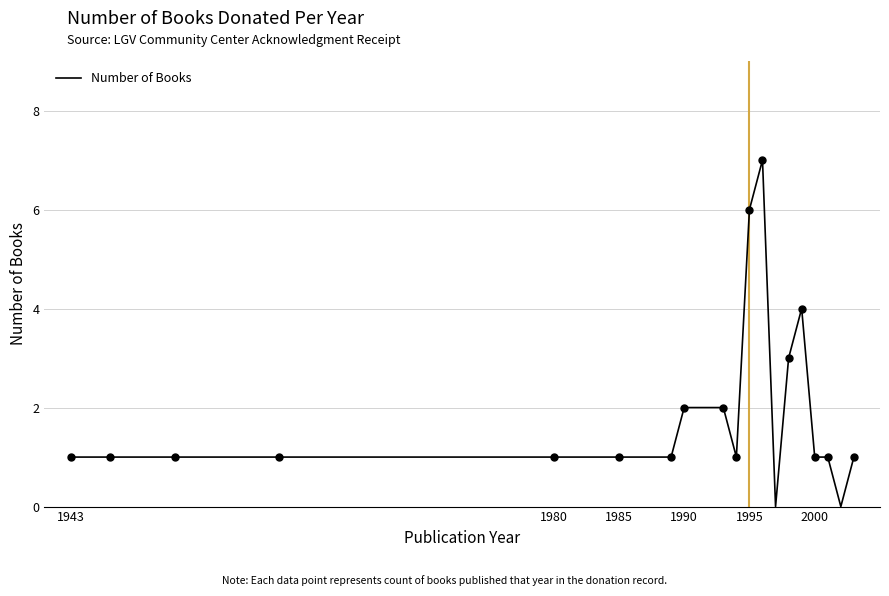

What is the value of the 8th point from the left?

2